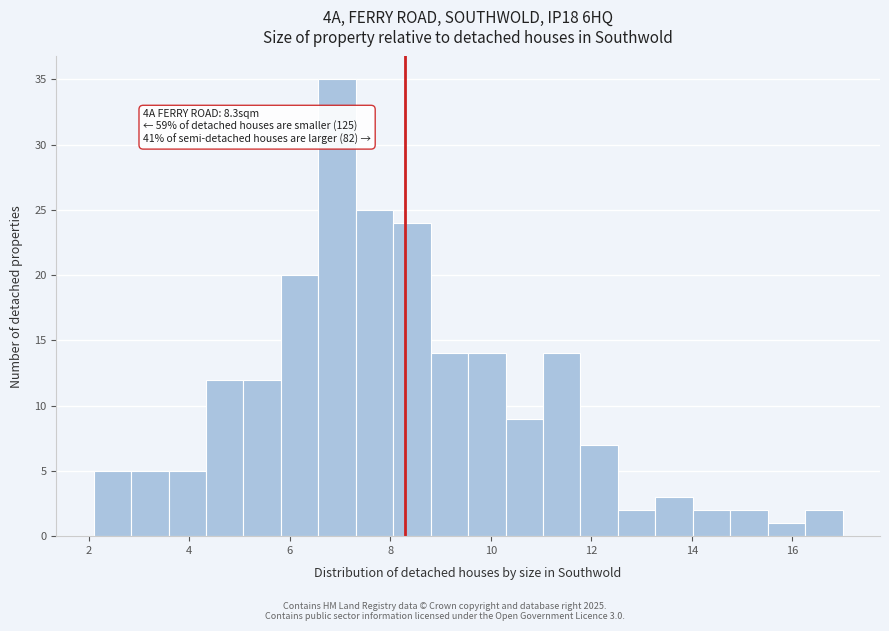

Around what value on the x-axis is the tallest bar? Give the approximate position of its centre, as read against the axis.

7.0